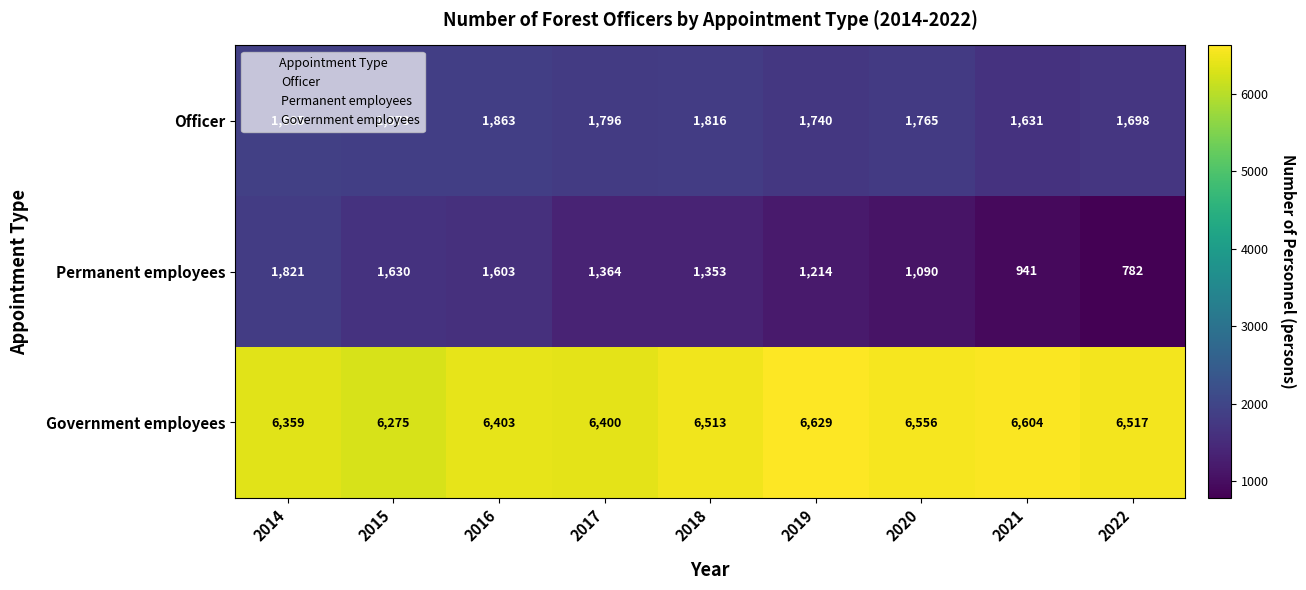

What is the sum of the Government employees values at 2017 and 2015?

12675